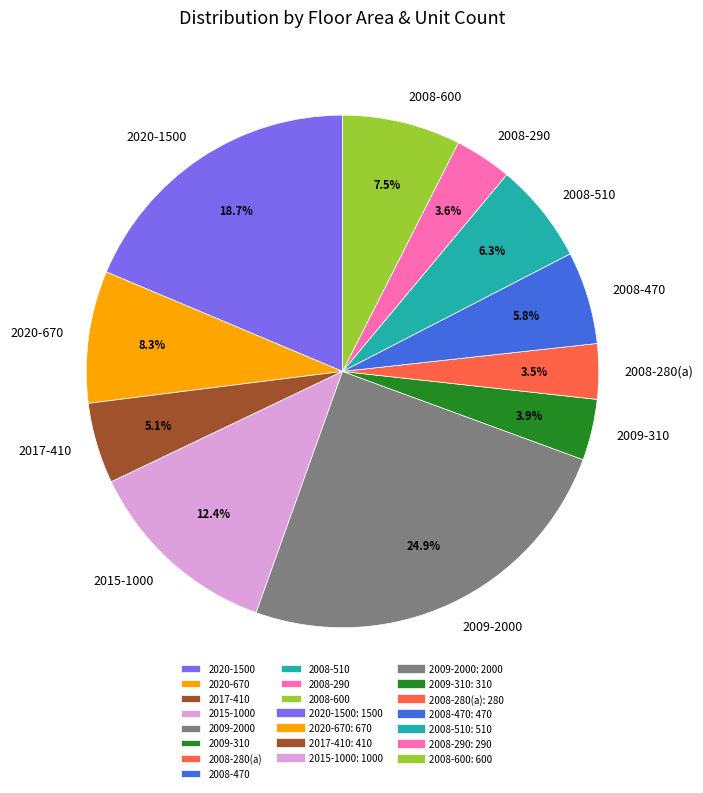

Does 2008-600 represent more than half of the total?

No